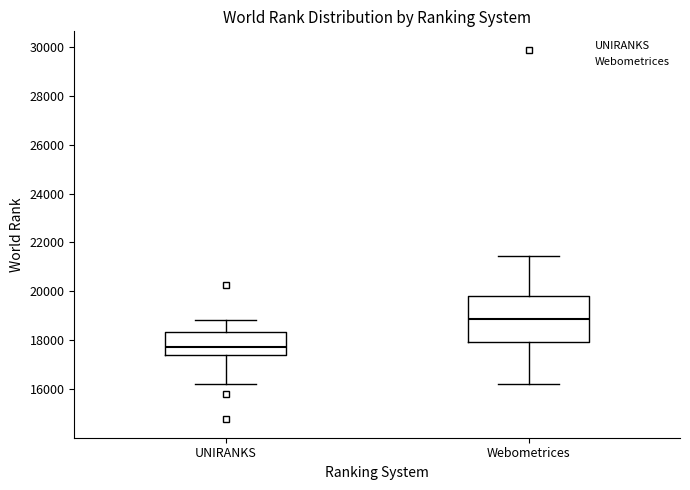

Which box is the tallest, from its lower edge to its upper edge?

Webometrices